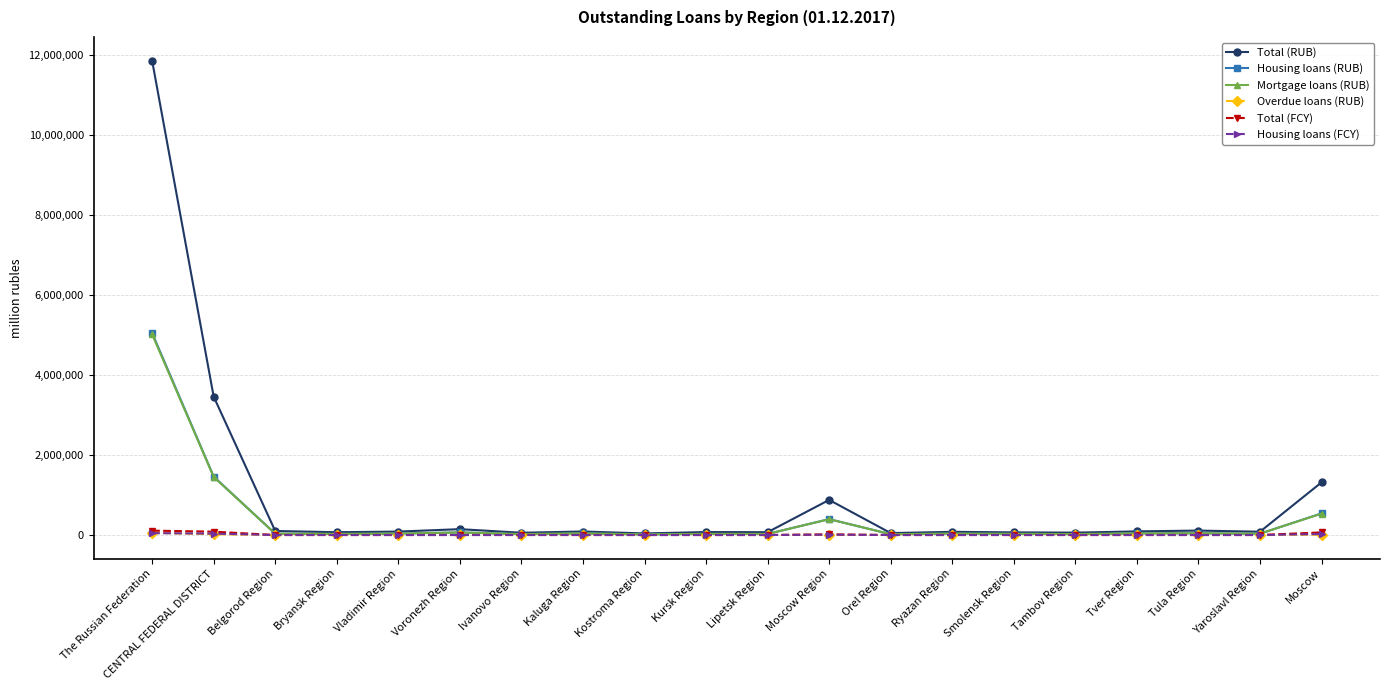

What is the label of the 10th point from the left?

Kursk Region